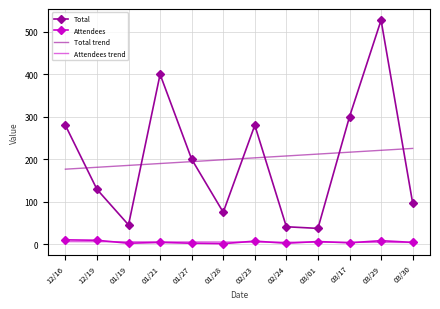

Is the value of Attendees trend at 12/16 greater than the value of Total at 01/28?

No